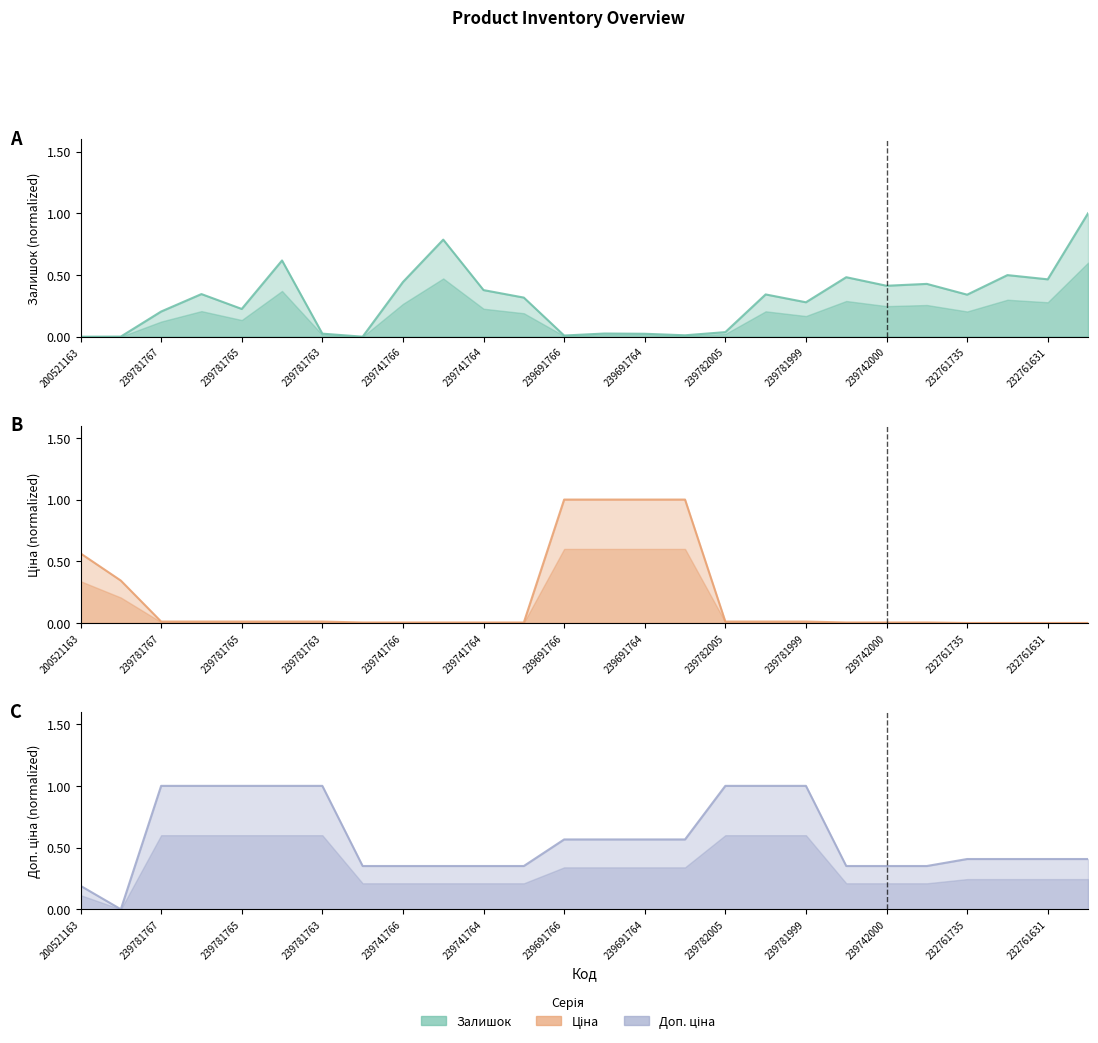

Is the value of Ціна at 239741764 greater than the value of Залишок at 232761631?

No